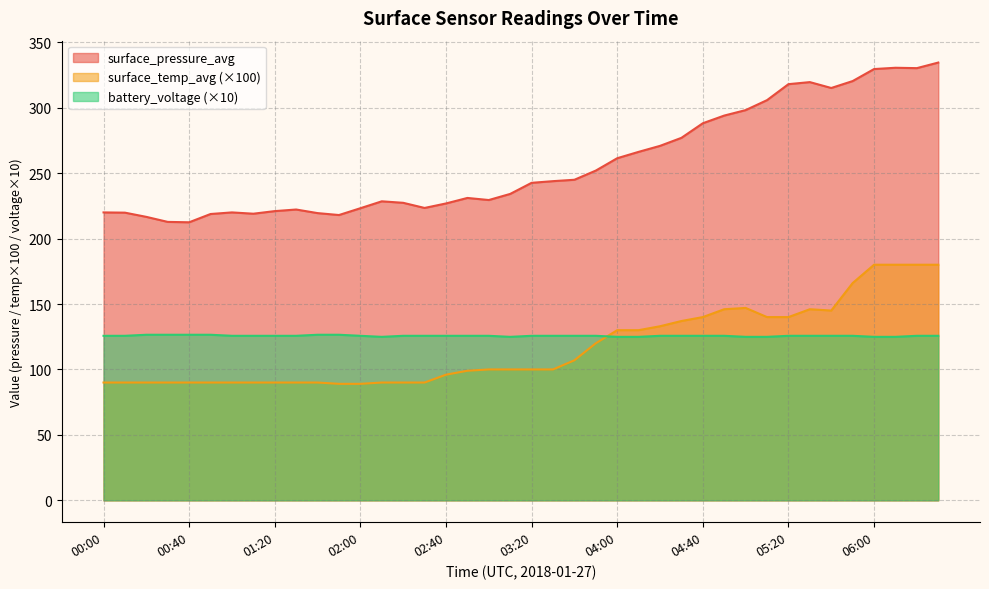

The battery_voltage series shows 164.8 at 06:20. True or false?

False